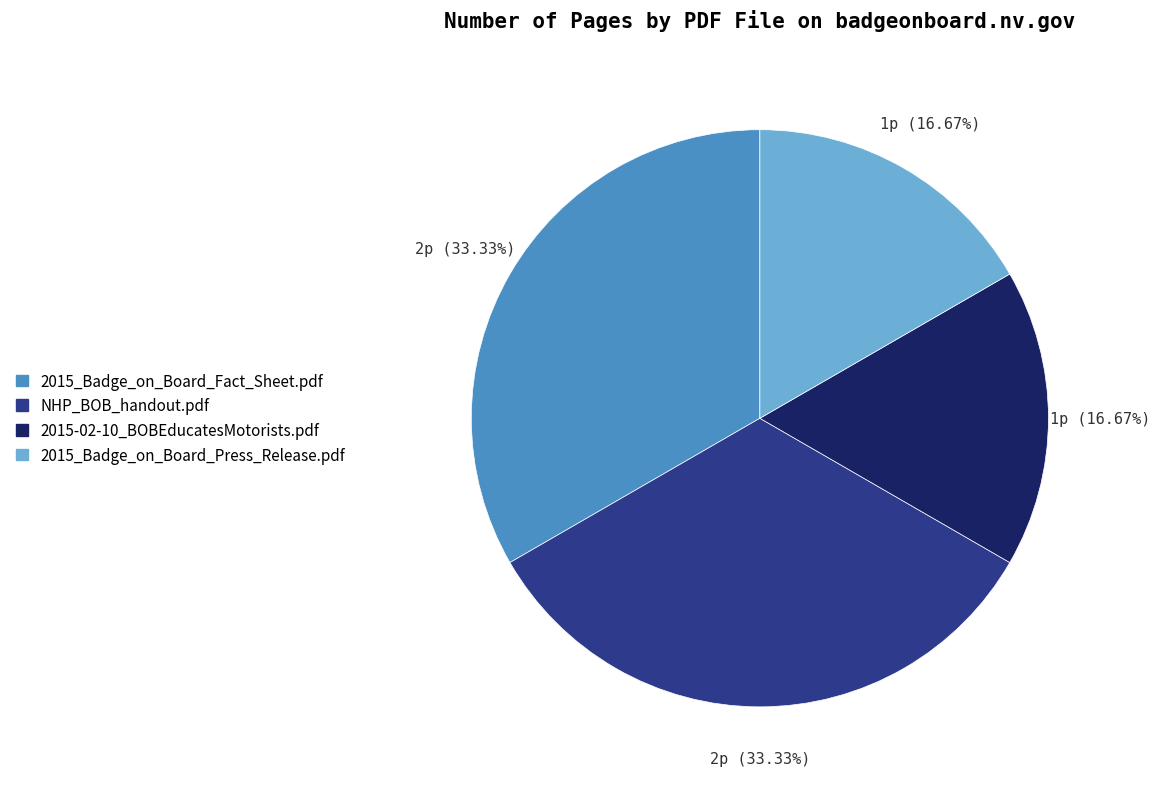

How many segments does this pie chart have?

4